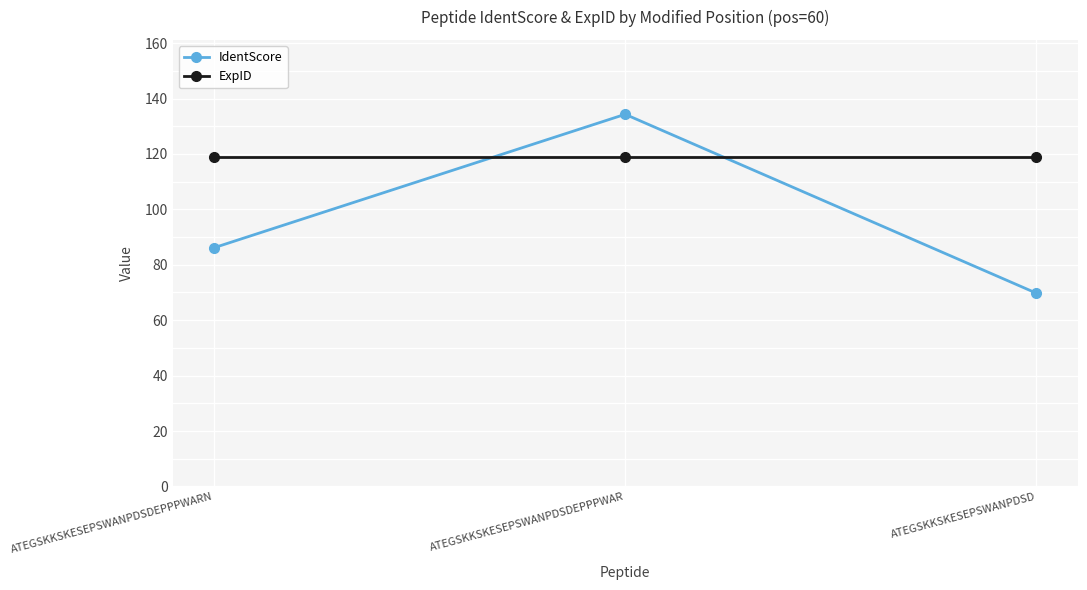

Rank the categories by IdentScore value from highest to lowest.

ATEGSKKSKESEPSWANPDSDEPPPWAR, ATEGSKKSKESEPSWANPDSDEPPPWARN, ATEGSKKSKESEPSWANPDSD